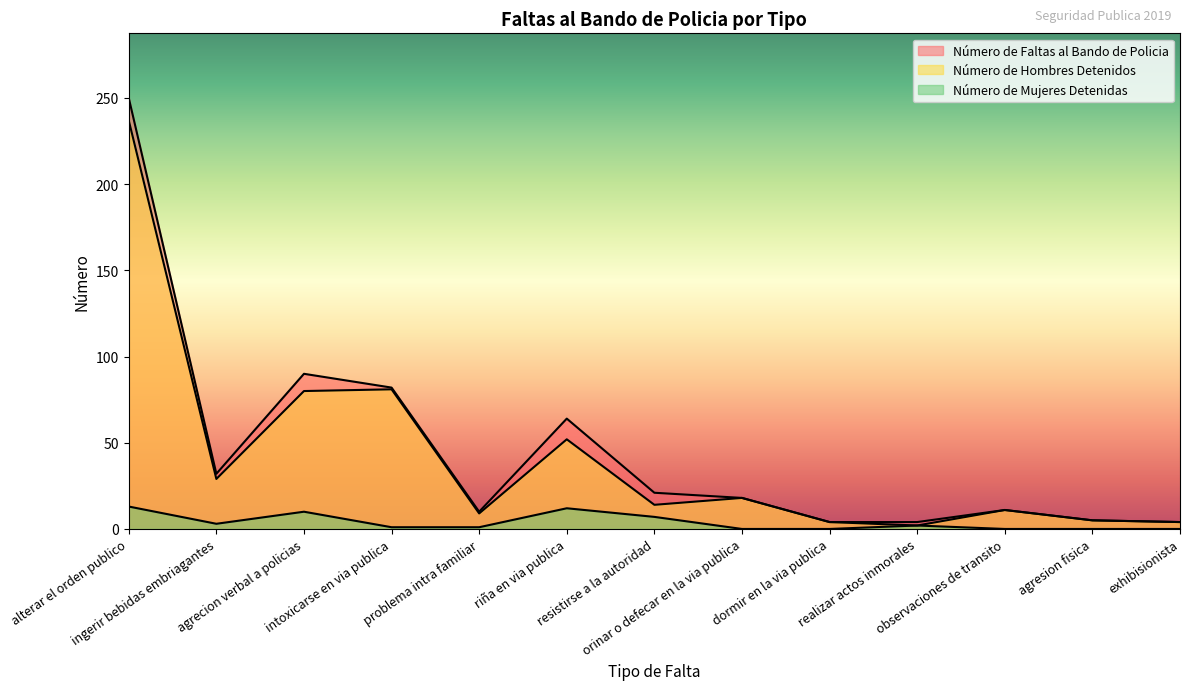

True or false: Número de Mujeres Detenidas and Número de Hombres Detenidos intersect in this chart.

False